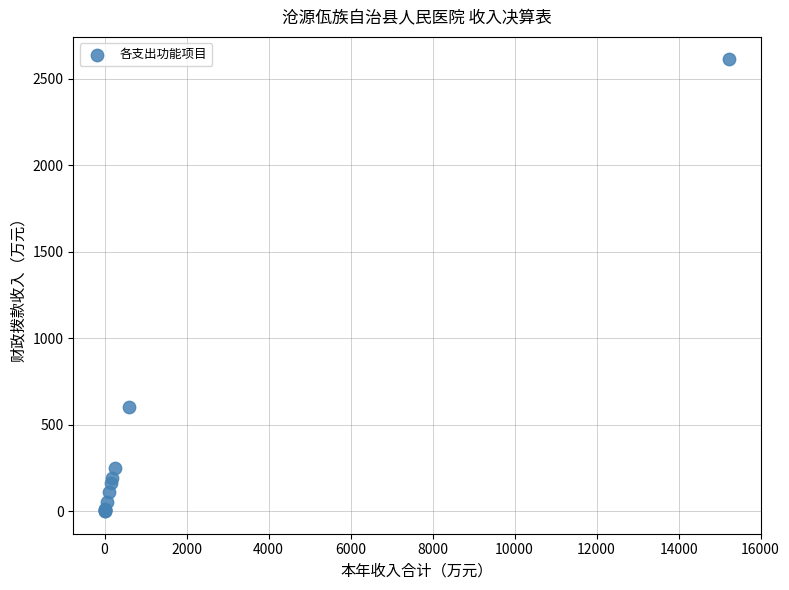

What Y value in the scatter plot is closest to 1305?

603.7